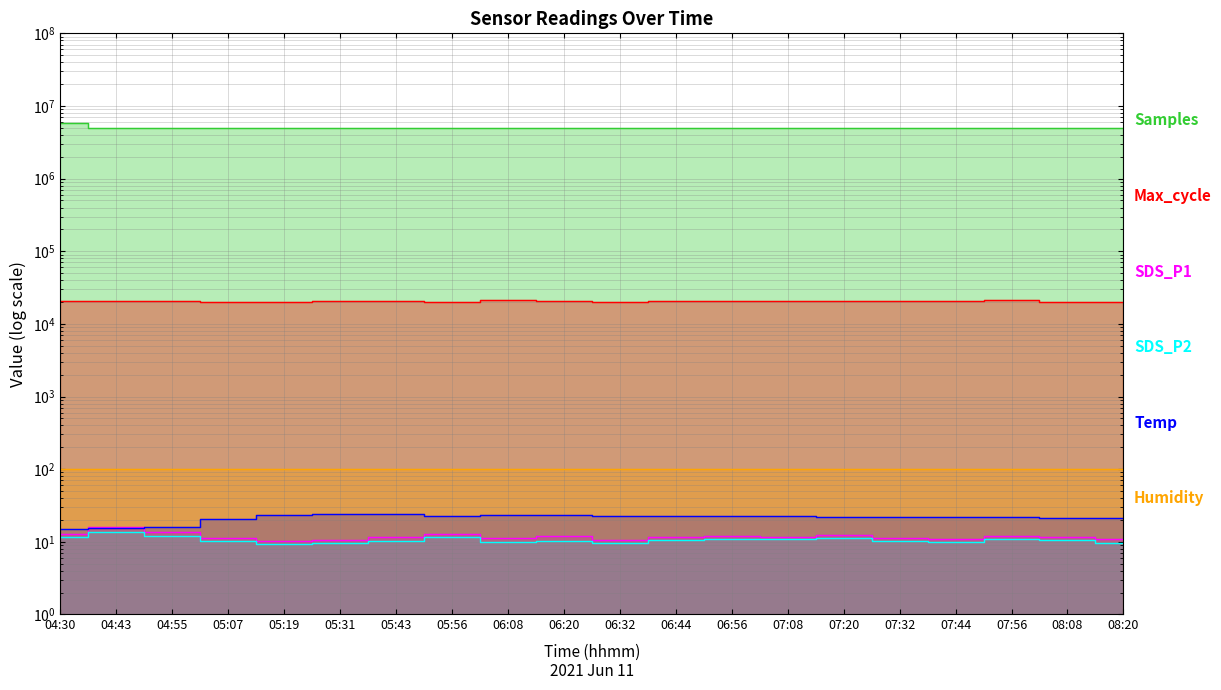

Does the chart have visible grid lines?

Yes